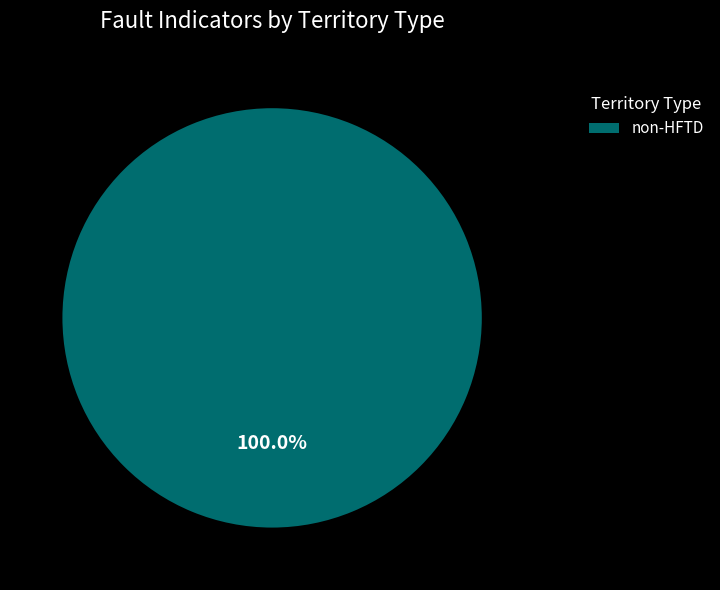

Rank the categories by value from highest to lowest.

non-HFTD